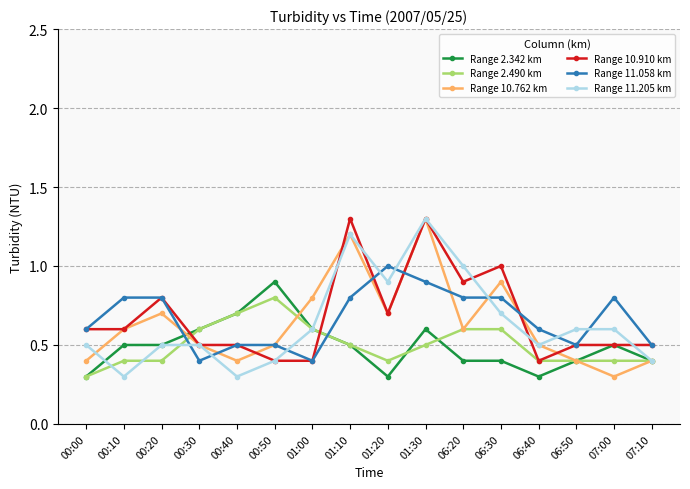

Which category has the highest value in the Range 10.762 km series?

01:30